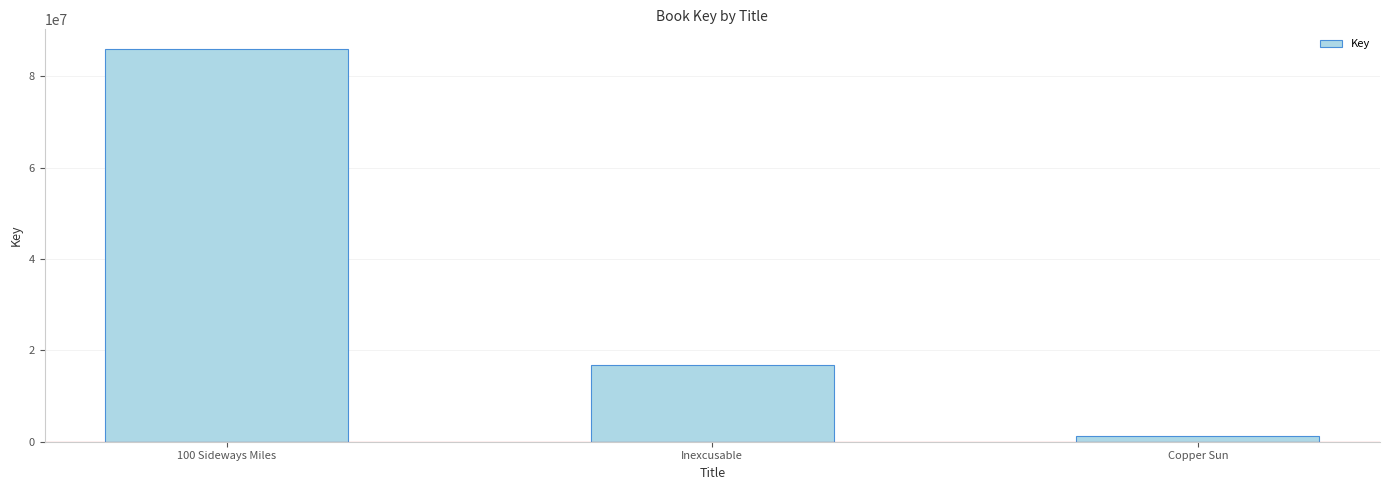

How many distinct data groups are displayed?

1